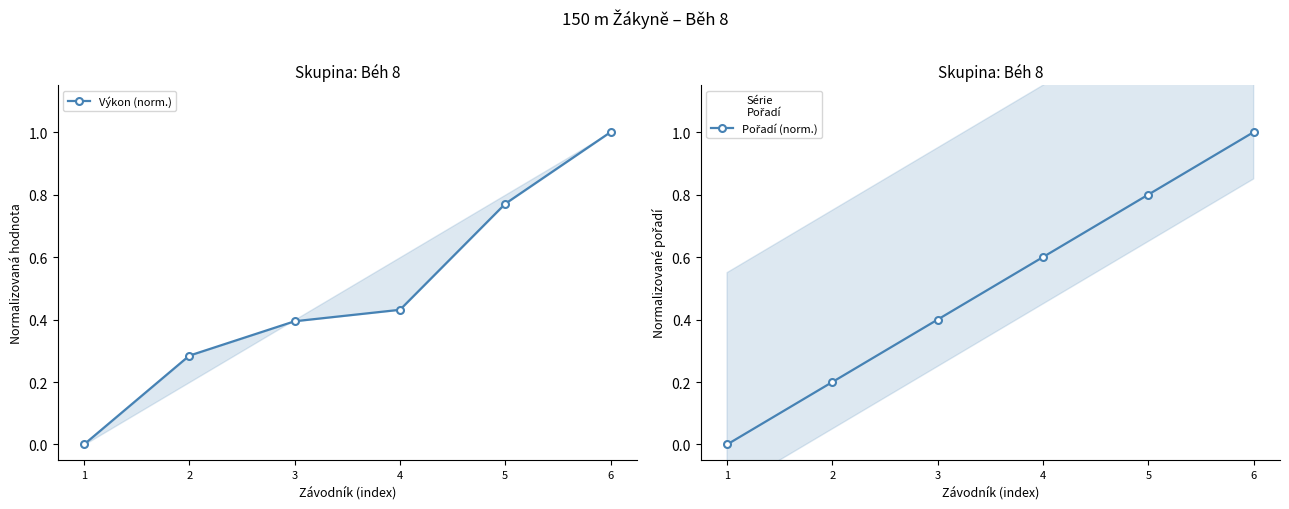

What are all the series names shown in the legend?

Výkon (norm.), Pořadí (norm.)